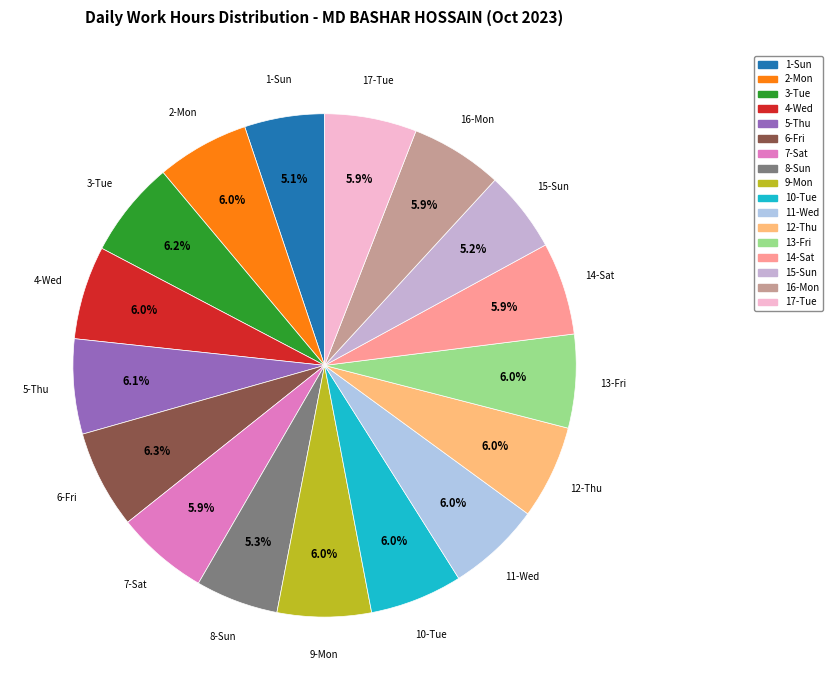

What portion of the pie excludes 17-Tue?

94.1%